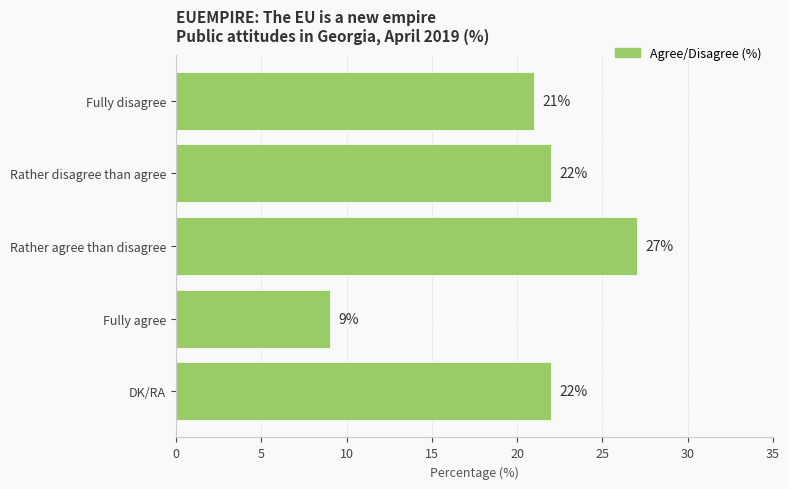

What is the smallest value displayed?

9